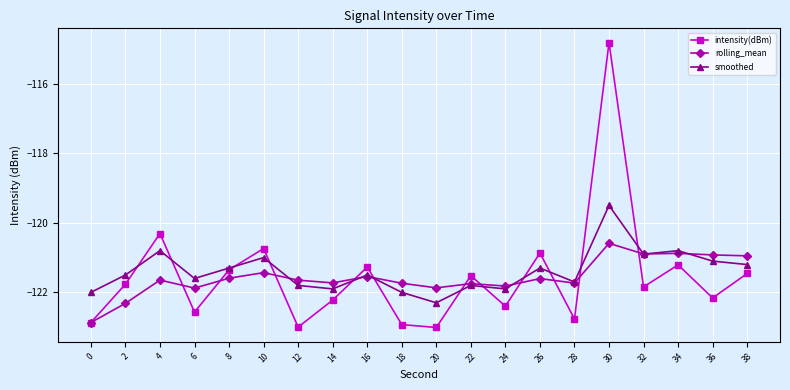

Where is smoothed nearest to the value -120?

30